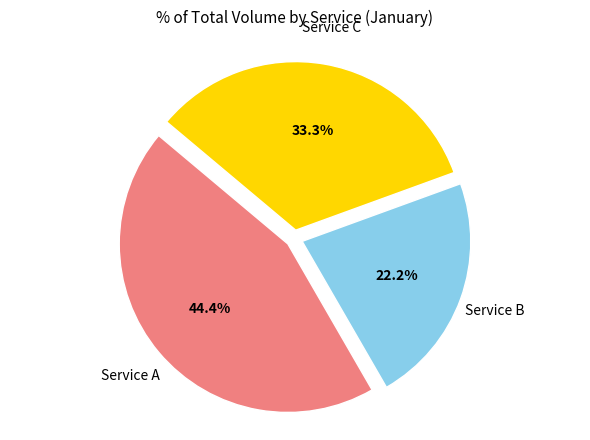

Does any single category account for the majority?

No